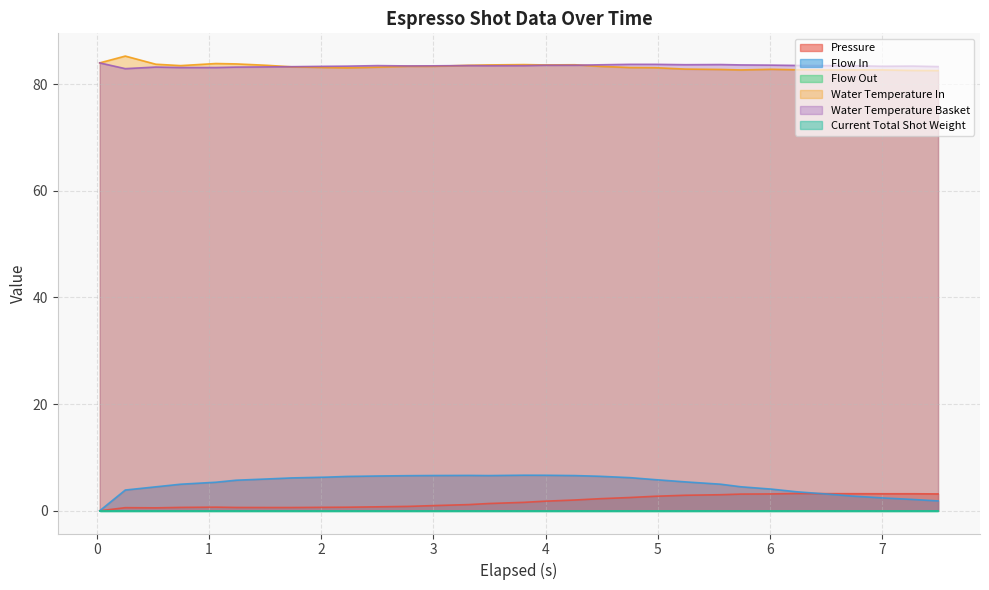

What position from the right is 2.053?

23